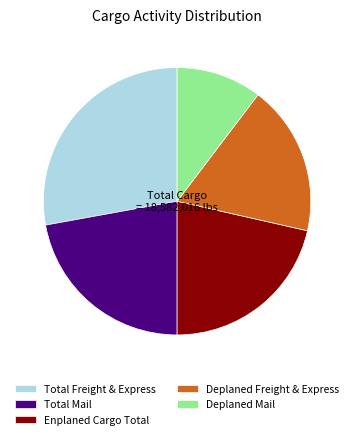

How many segments does this pie chart have?

5